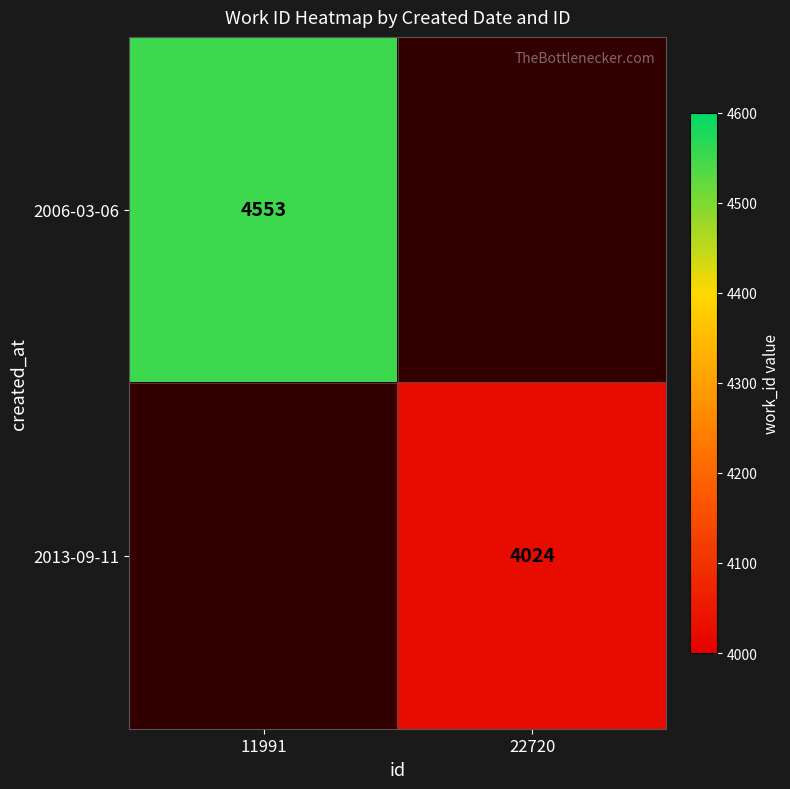

The 2013-09-11 series shows 4024 at 22720. True or false?

True